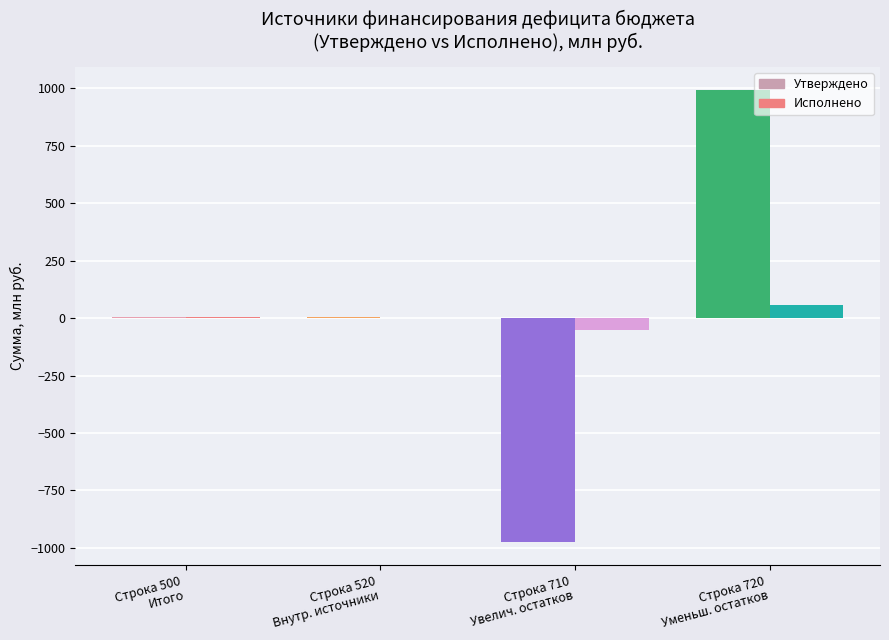

What is the highest value of the Исполнено series?

58.8